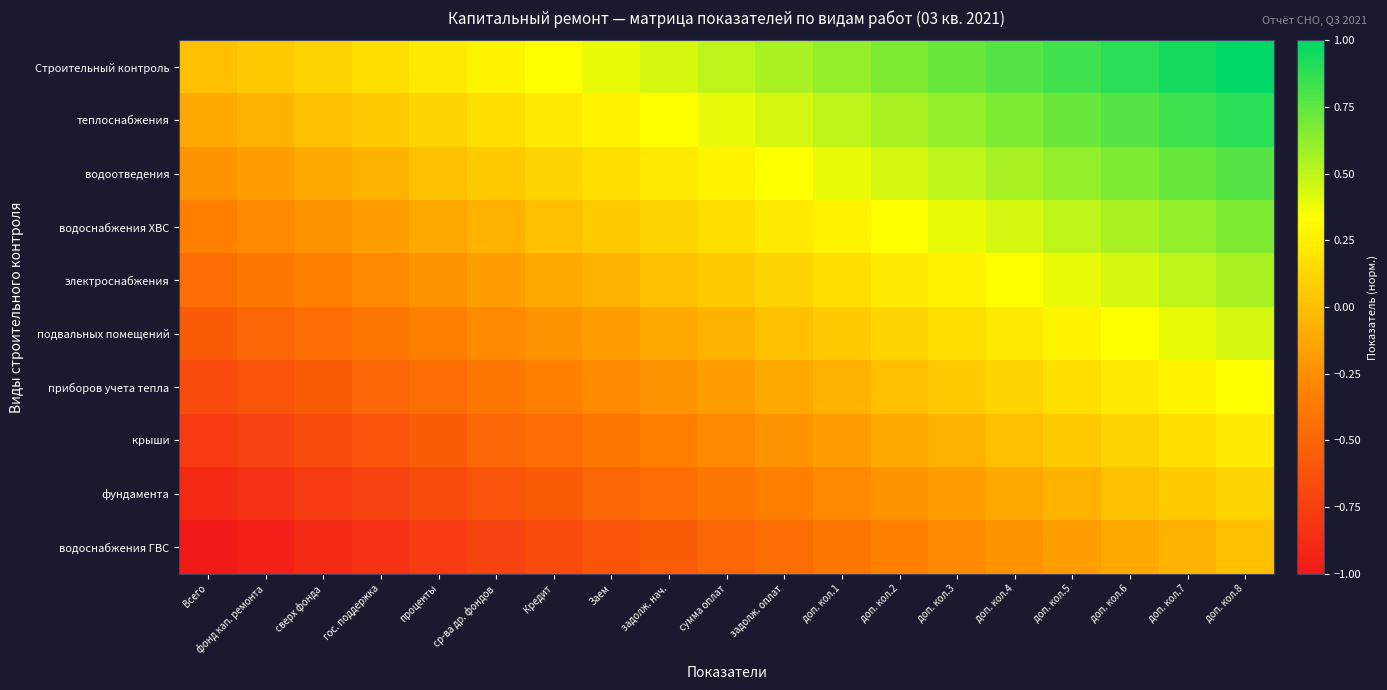

At how many categories does at least one series exceed 0?

18